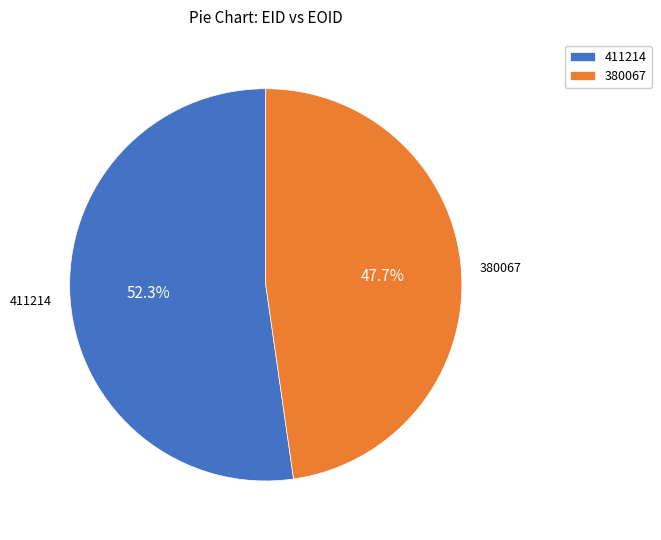

How many segments does this pie chart have?

2